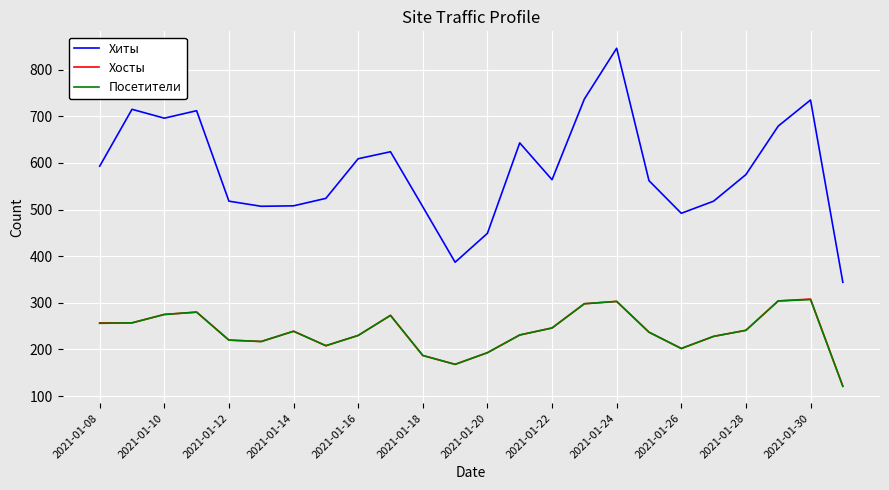

Which series has the widest spread of values?

Хиты